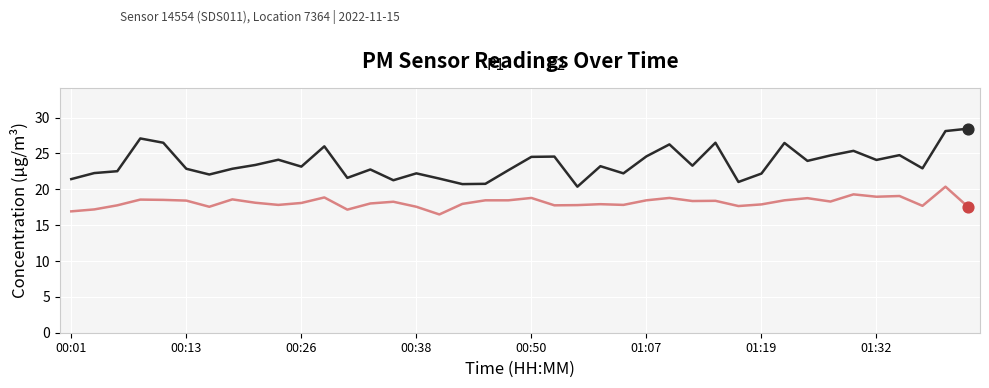

Which series has the largest total across all categories?

P1